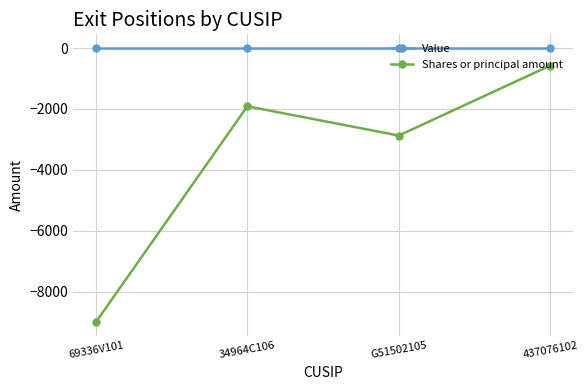

Where does the Shares or principal amount series first go above -1913?

437076102